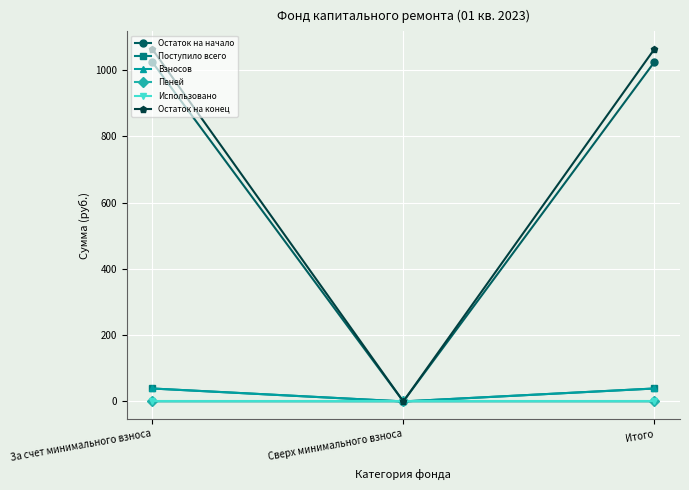

What is the greatest value displayed?

1063.8